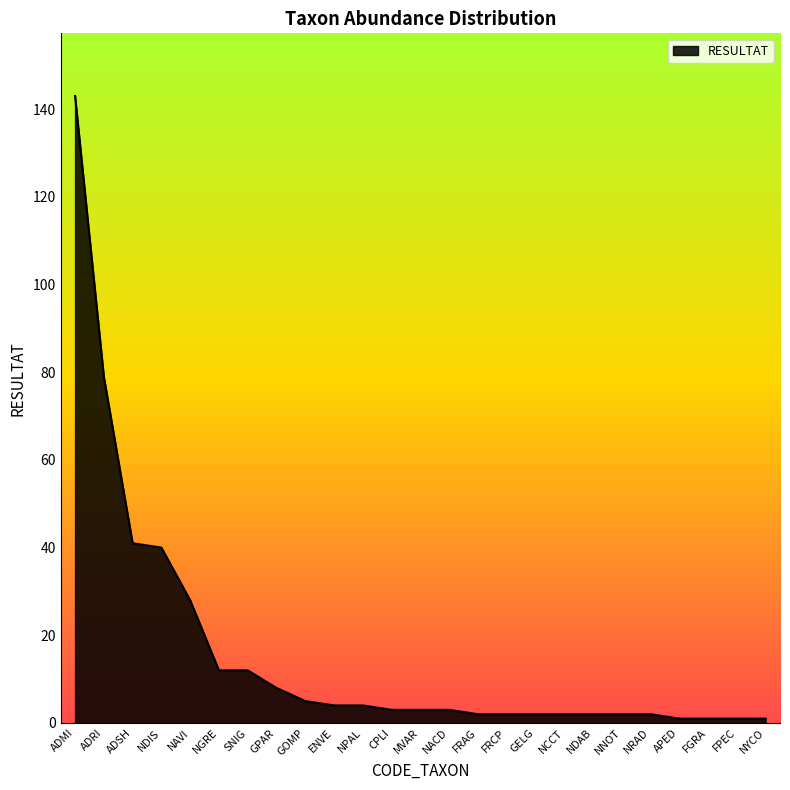

What is the difference between the values at NAVI and ADRI?

51